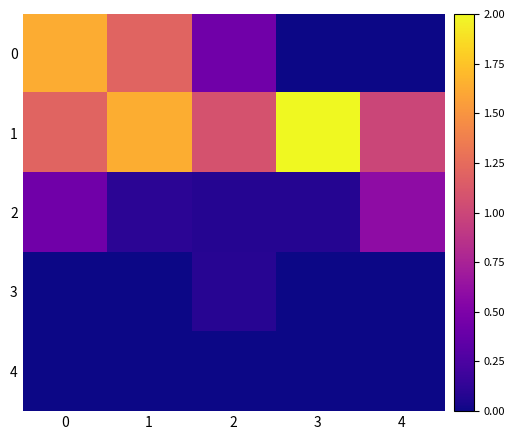

Reading left to right, what are all the values shown in this chart?

0: 0=1.6	1=1.2	2=0.4	3=0.0	4=0.0
1: 0=1.2	1=1.6	2=1.1	3=2.0	4=1.0
2: 0=0.4	1=0.1	2=0.1	3=0.1	4=0.6
3: 0=0.0	1=0.0	2=0.1	3=0.0	4=0.0
4: 0=0.0	1=0.0	2=0.0	3=0.0	4=0.0